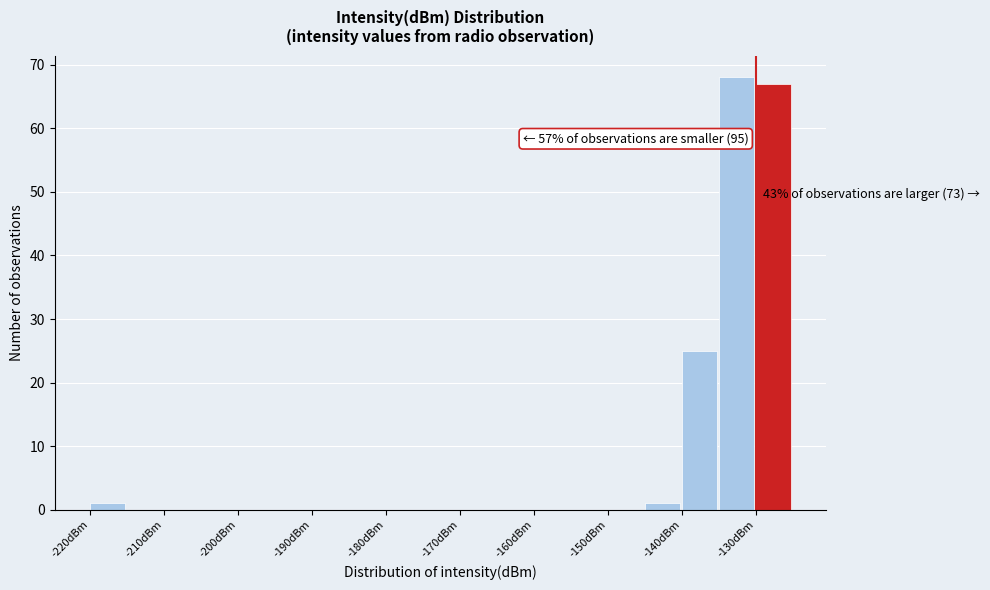

Which range on the x-axis has the tallest bar?

-135 to -130